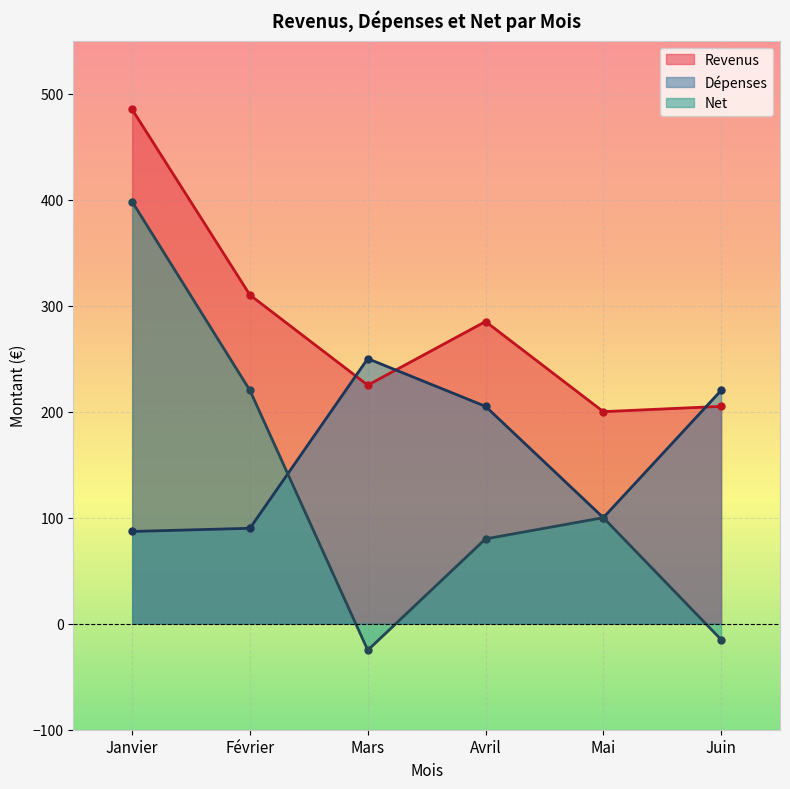

The Dépenses series shows 250 at Mars. True or false?

True